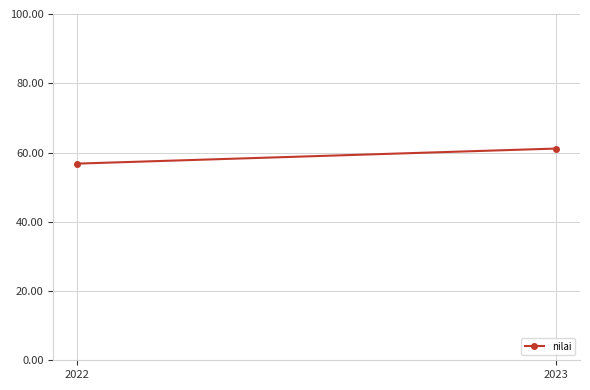

Is this an area chart (filled region under the line)?

No